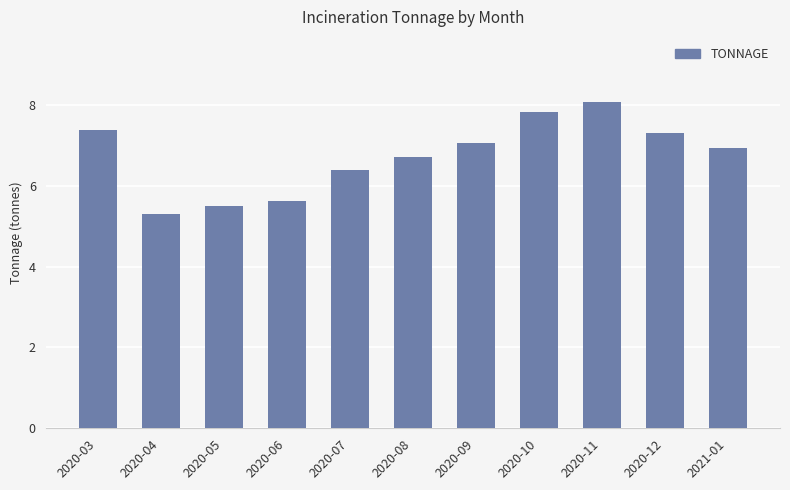

Where does the data first go above 6?

2020-03